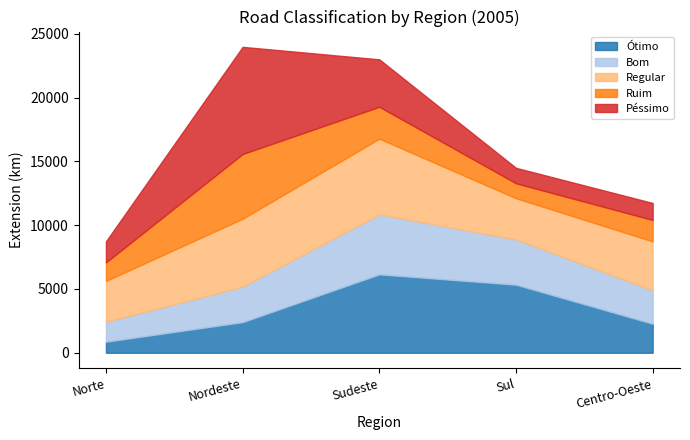

What is the difference between the maximum and minimum values in the Bom series?

3137